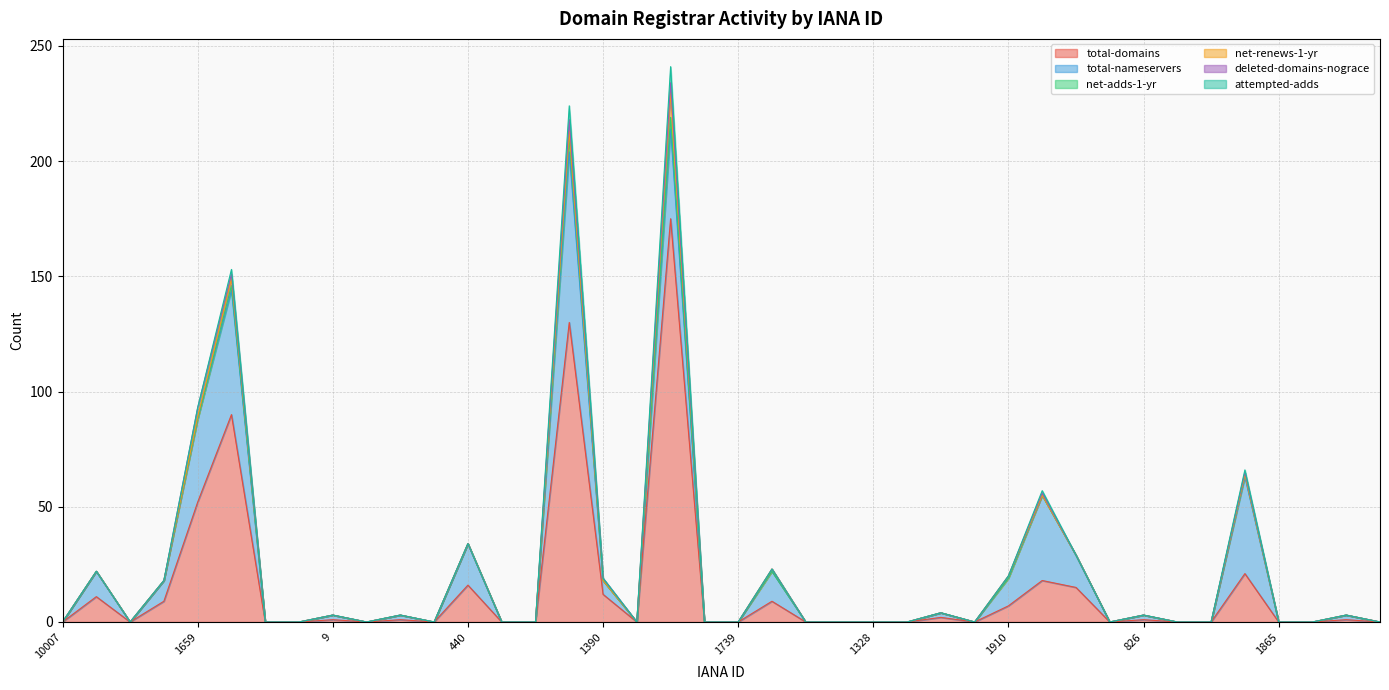

What is the greatest value displayed?

175